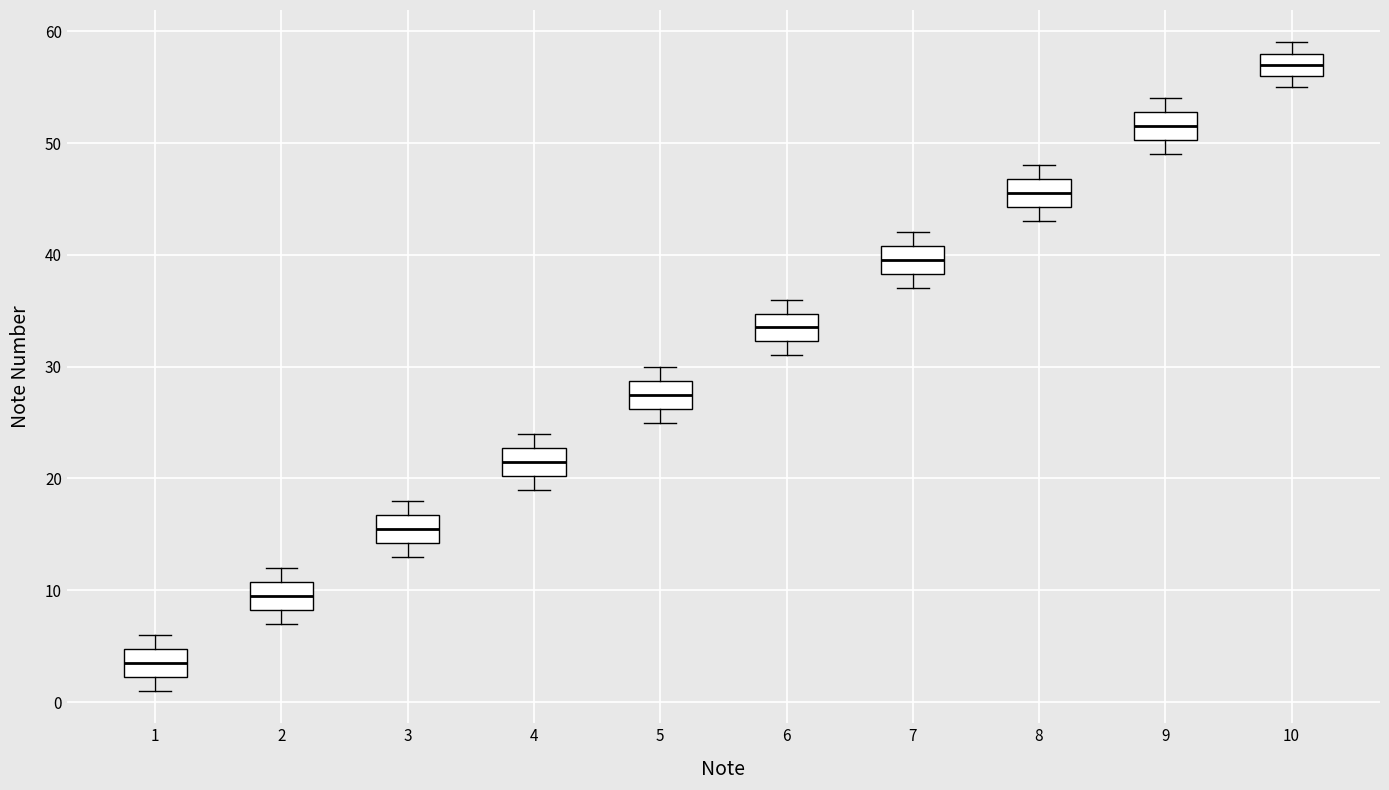

Reading left to right, read every box against the y-axis: the position of its median line, the range the box covers, and the ends of its whiskers. The values are not printed on the chart, so give them approximately, as read against the axis.

1: median 4, box 2 to 5, whiskers 1 to 6
2: median 10, box 8 to 11, whiskers 7 to 12
3: median 16, box 14 to 17, whiskers 13 to 18
4: median 22, box 20 to 23, whiskers 19 to 24
5: median 28, box 26 to 29, whiskers 25 to 30
6: median 34, box 32 to 35, whiskers 31 to 36
7: median 40, box 38 to 41, whiskers 37 to 42
8: median 46, box 44 to 47, whiskers 43 to 48
9: median 52, box 50 to 53, whiskers 49 to 54
10: median 57, box 56 to 58, whiskers 55 to 59